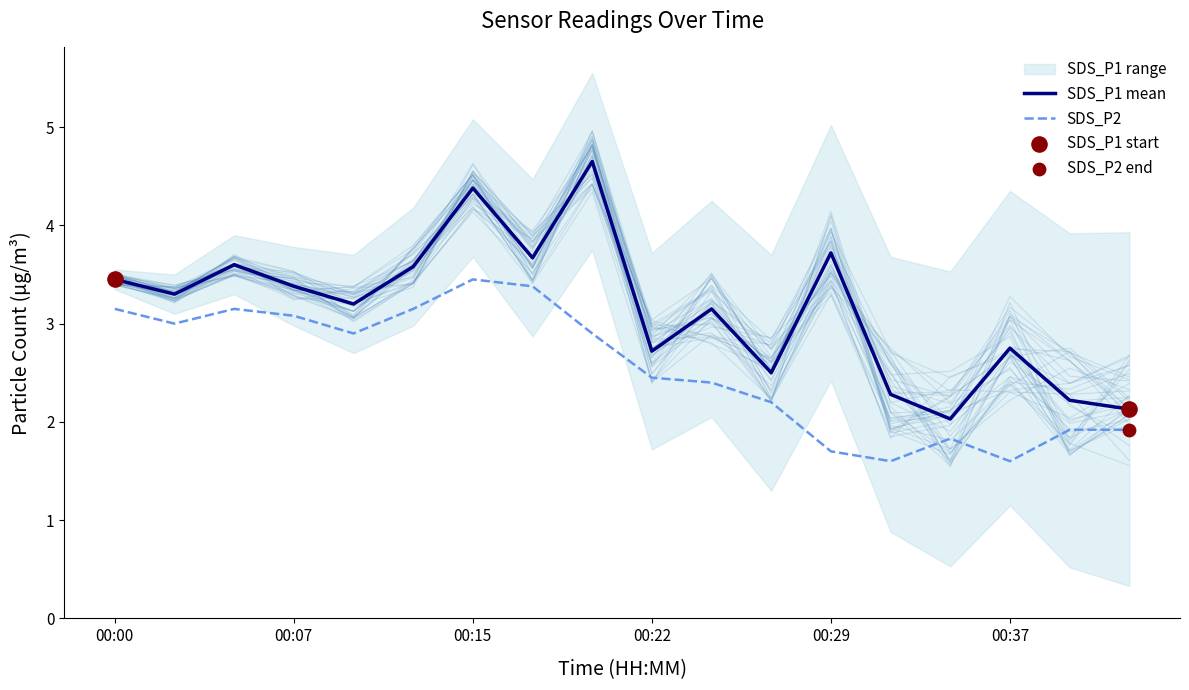

Which series has the largest total across all categories?

SDS_P1 mean